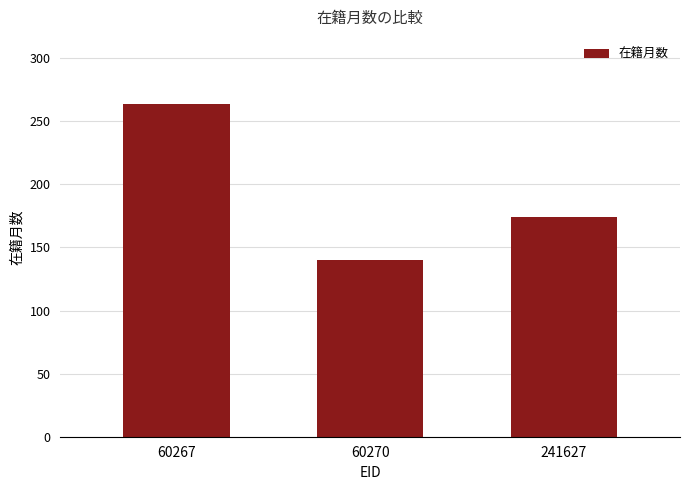

What is the greatest value displayed?

264